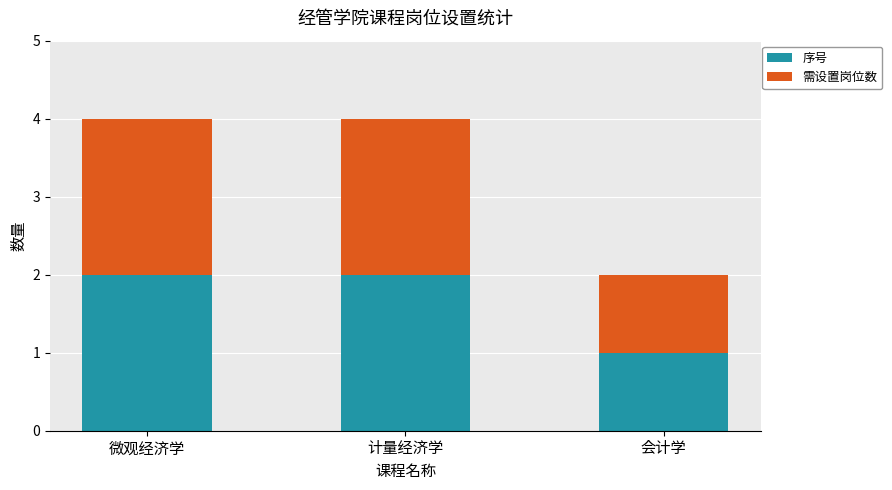

Which category has the lowest value in the 序号 series?

会计学